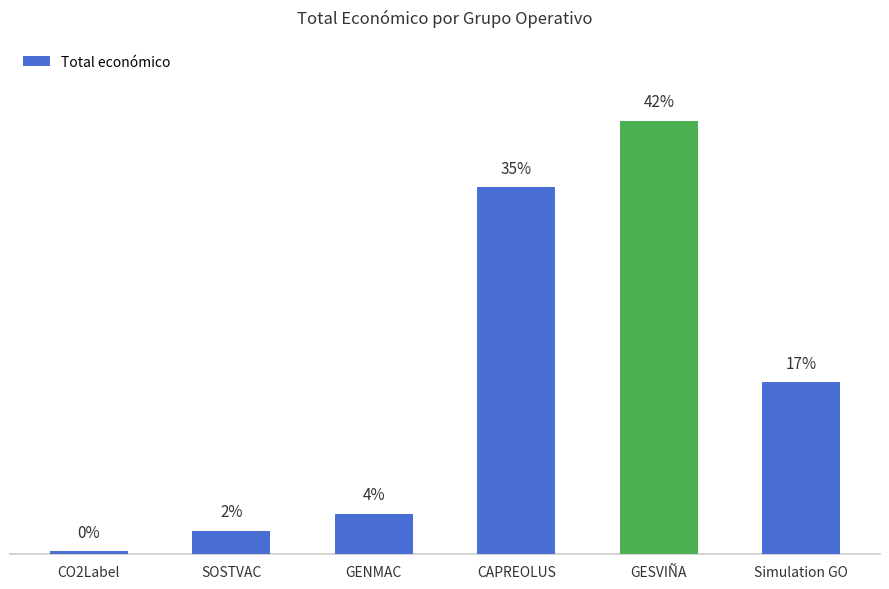

Reading left to right, transcribe all the data shown in this chart.

CO2Label=32480	SOSTVAC=311553	GENMAC=537357	CAPREOLUS=4902645	GESVIÑA=5792221	Simulation GO=2296067